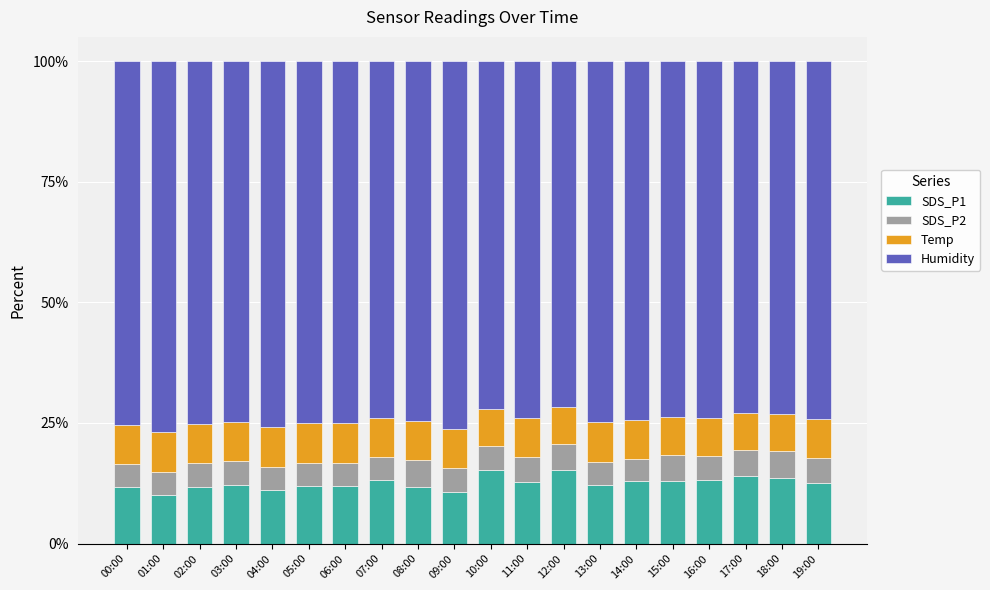

What are all the series names shown in the legend?

SDS_P1, SDS_P2, Temp, Humidity